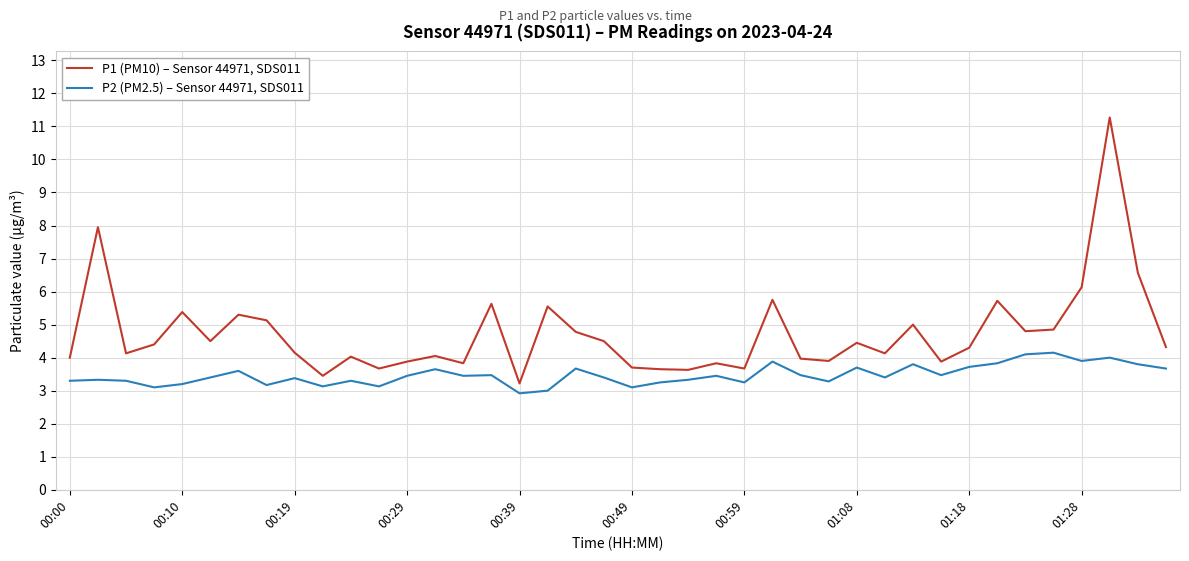

Which series has the widest spread of values?

P1 (PM10) – Sensor 44971, SDS011